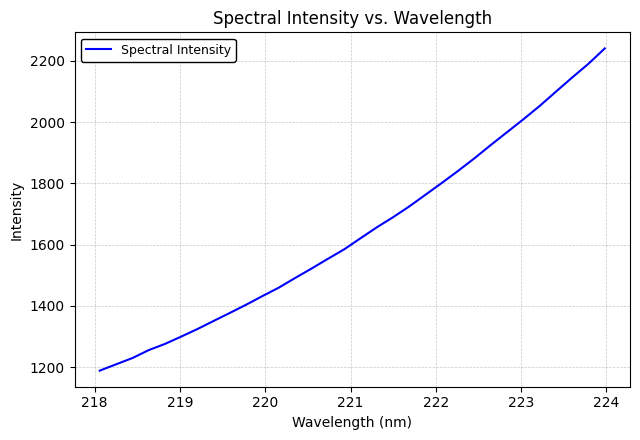

What is the smallest value displayed?

1188.7